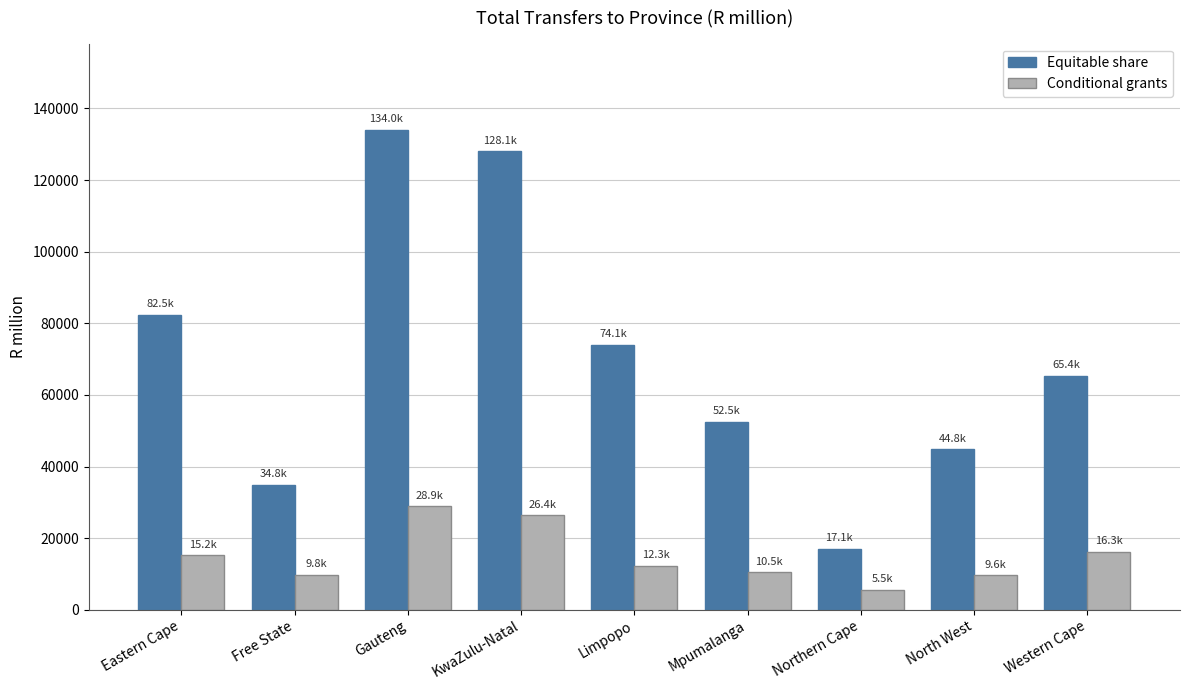

Which label corresponds to the smallest value in the chart?

Northern Cape